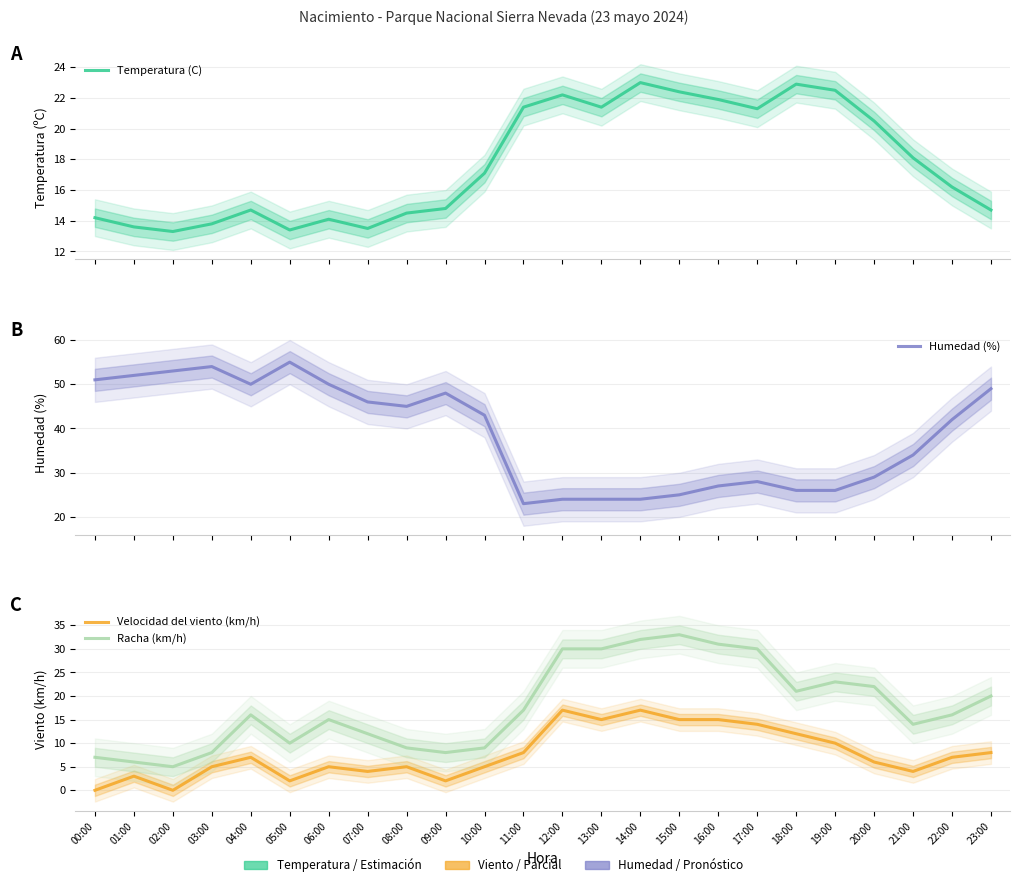

Does the chart have visible grid lines?

Yes